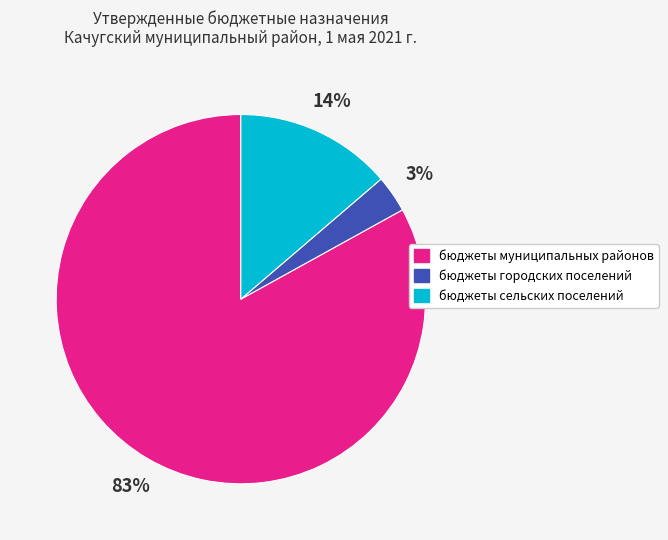

Which slice is the smallest?

бюджеты городских поселений